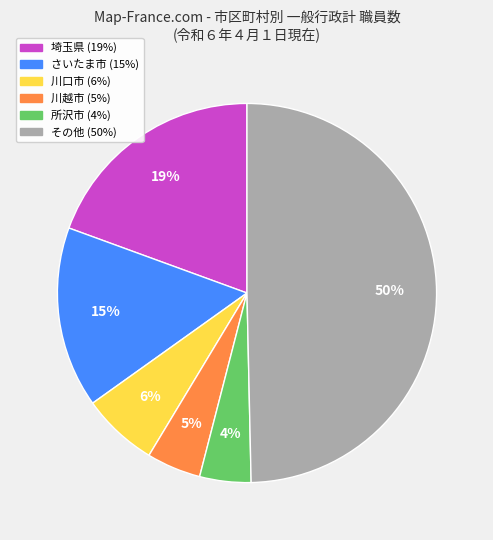

How many slices are in this pie chart?

6